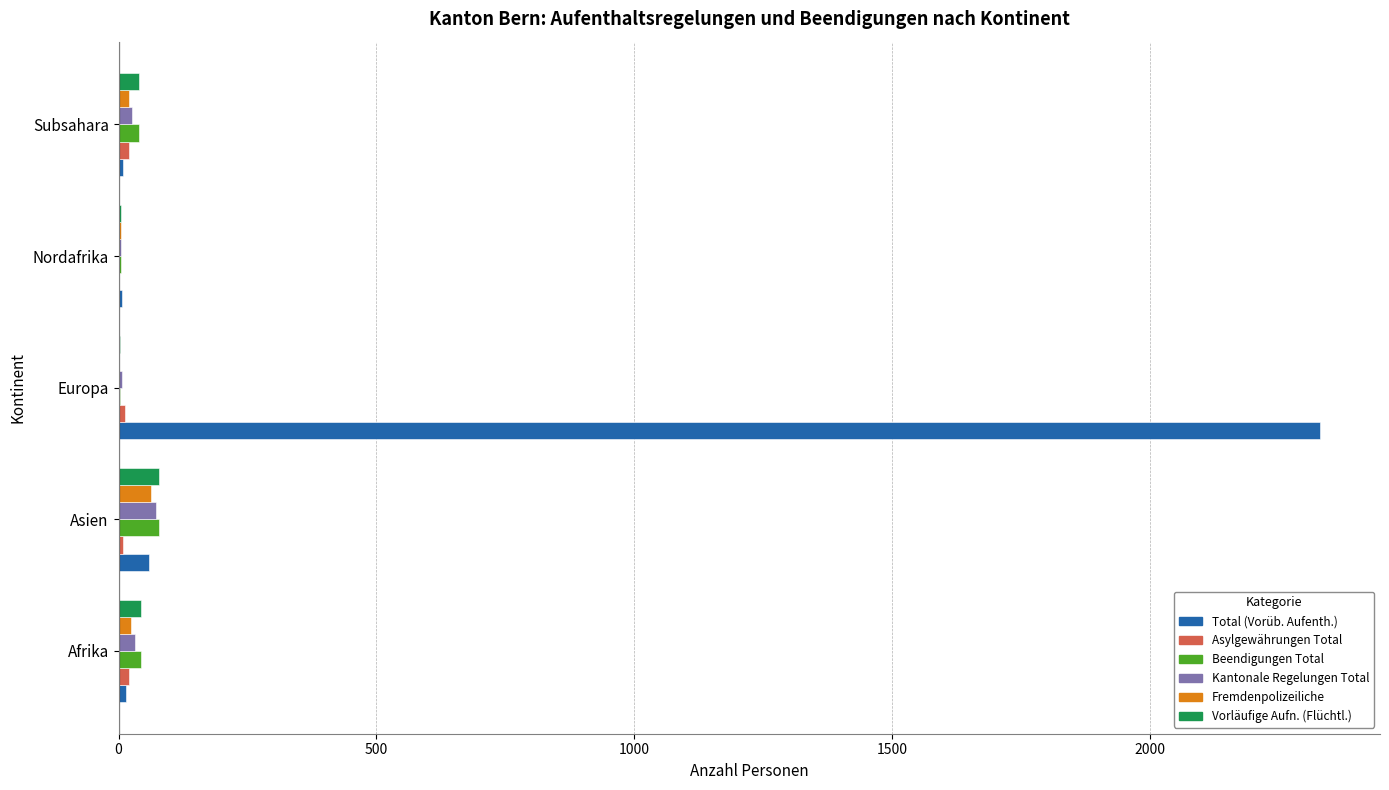

Which category has the highest value across all series?

Europa